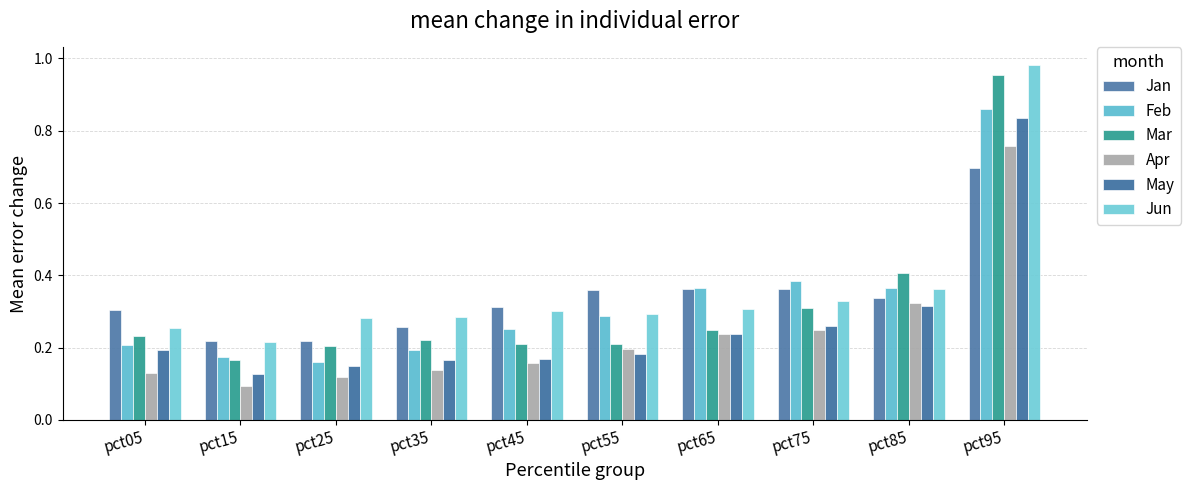

What is the lowest value of the Jan series?

0.2